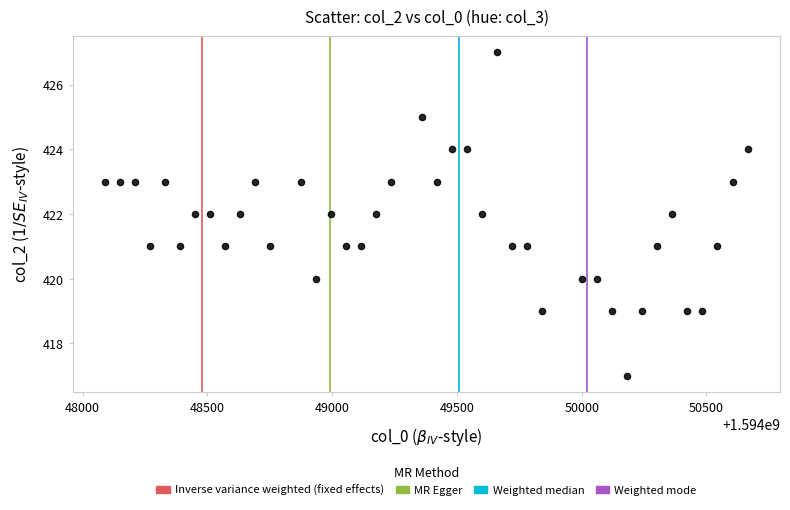

What is the range of X values (max minus min)?

2575